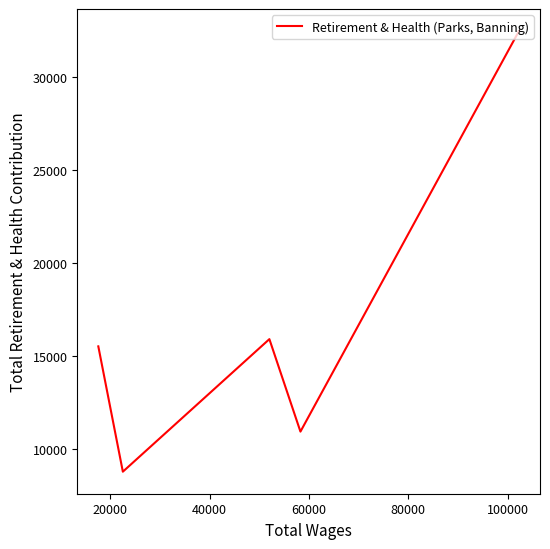

How many interior local peaks (higher than both neighbors) does the data have?

1